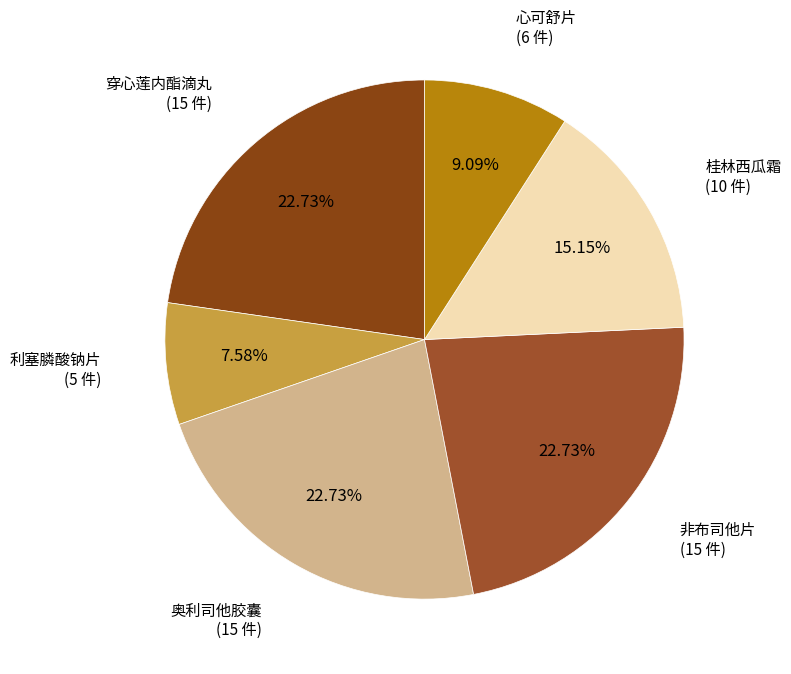

To the nearest percent, what is the average slice percentage?

17%